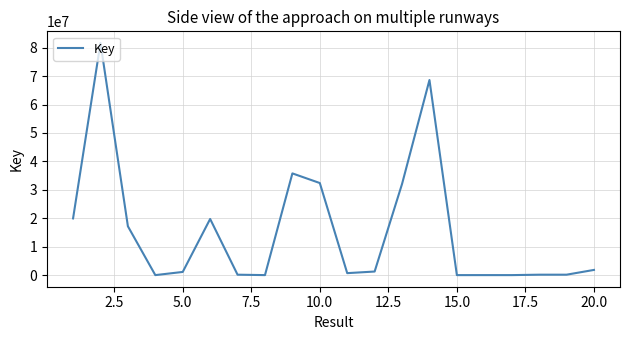

What is the difference between the maximum and minimum values?

81657618